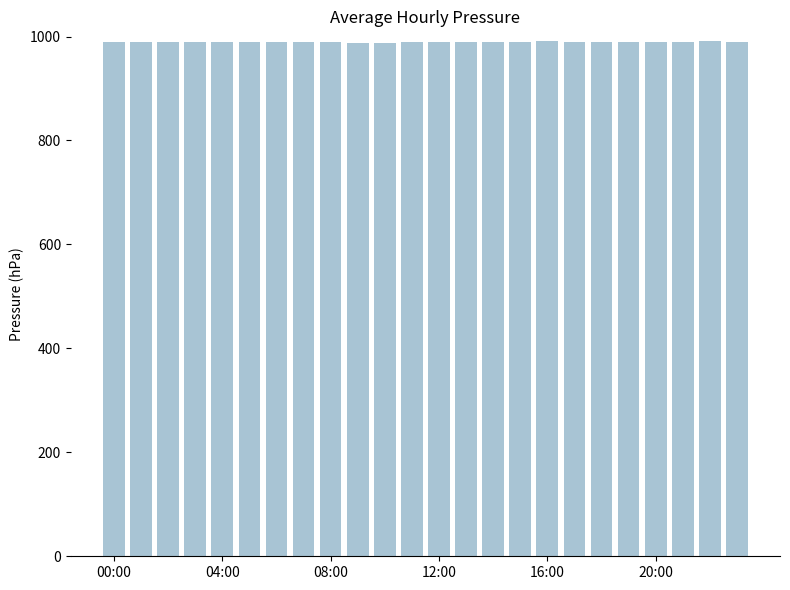

What is the value of the 18th bar from the left?

990